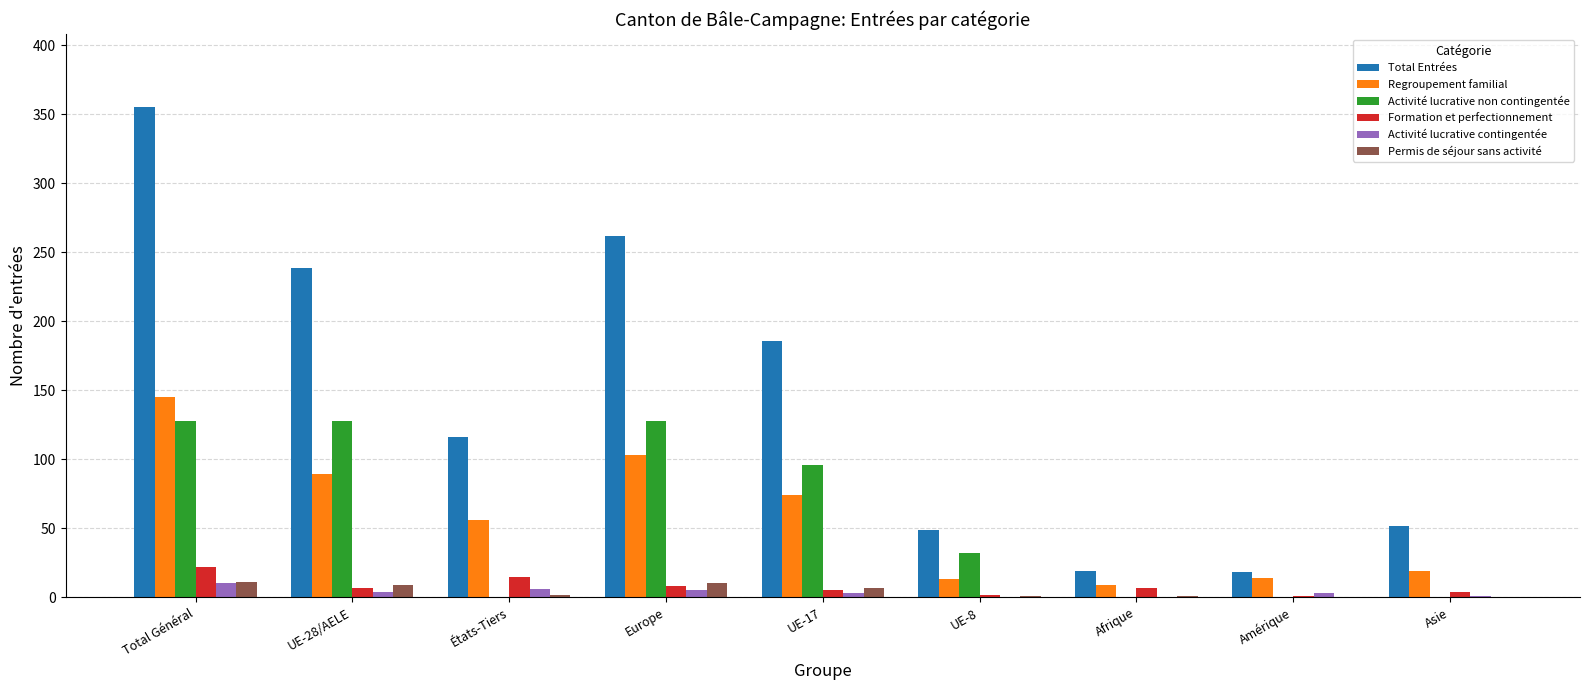

What is the sum of all Regroupement familial values?

522